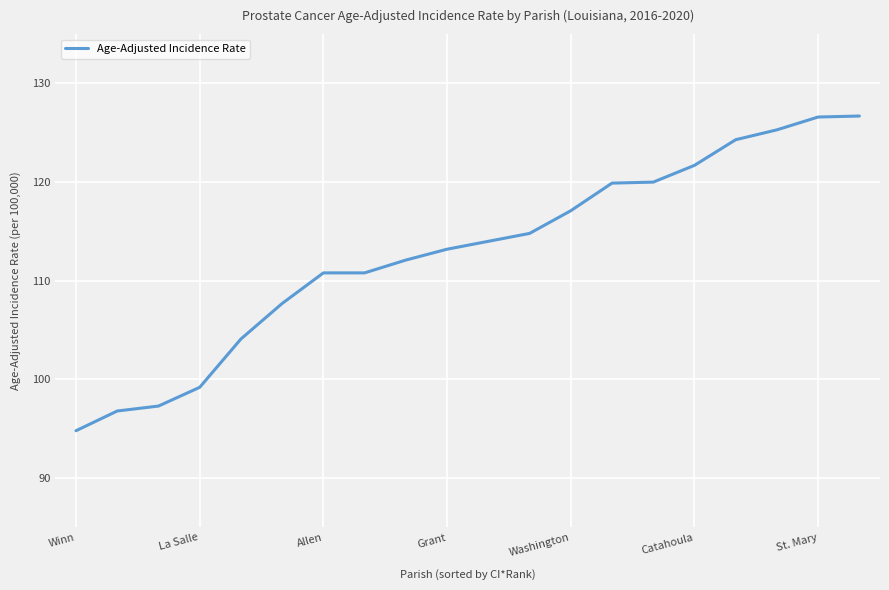

What is the minimum value shown in the chart?

94.8